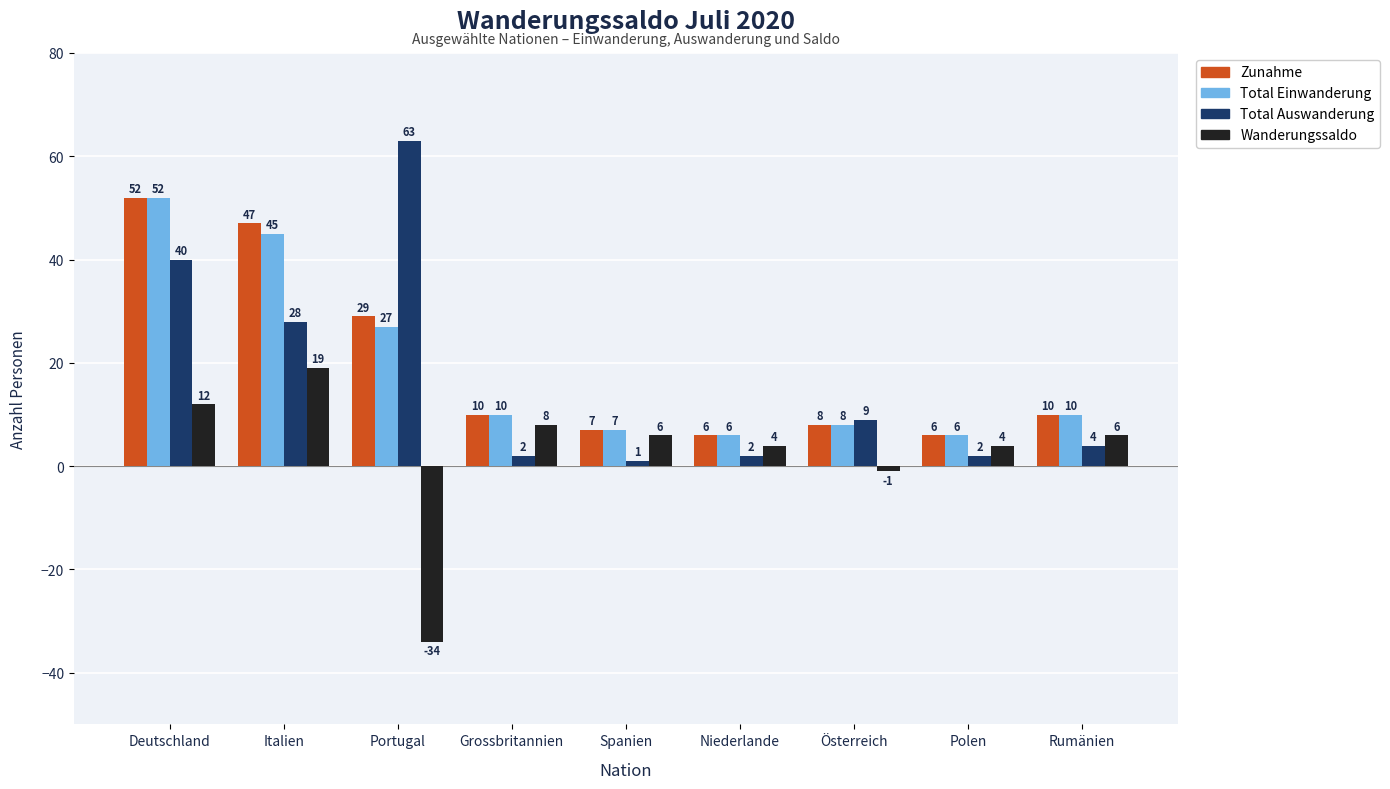

Where does the Zunahme series first go above 10?

Deutschland